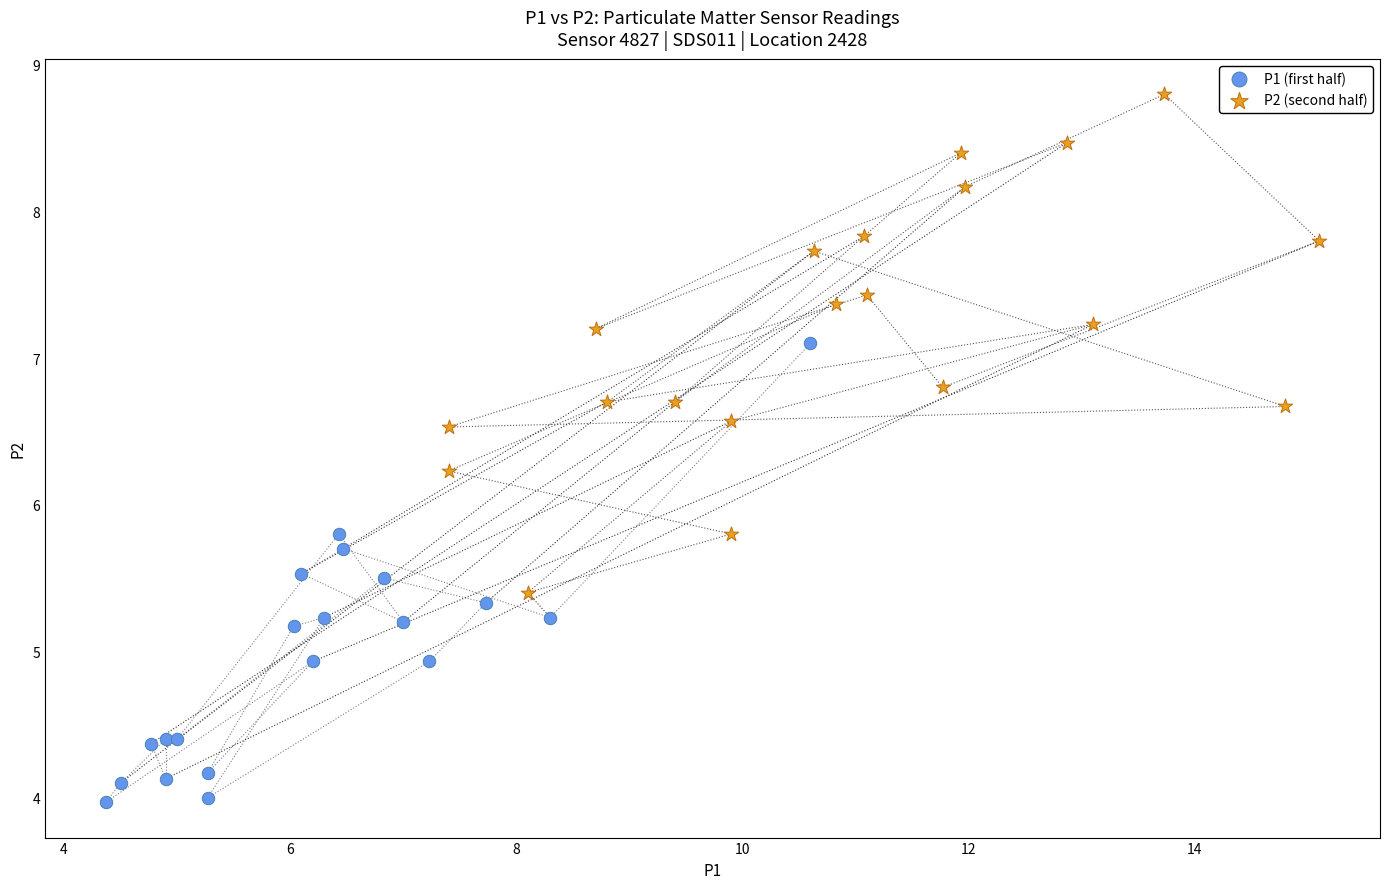

What are all the series names shown in the legend?

P1 (first half), P2 (second half)